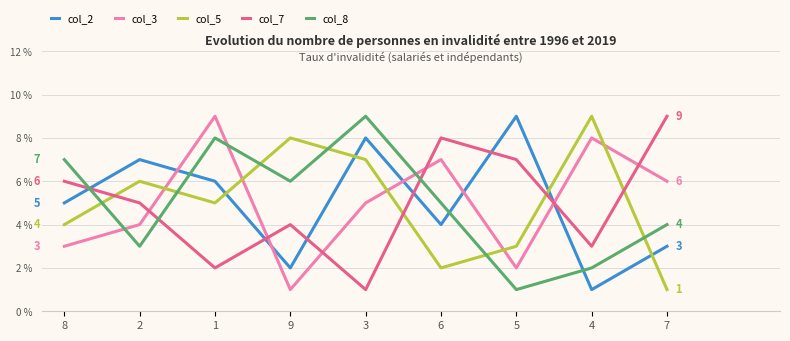

At 3, list the series in order from largest to smallest.

col_8, col_2, col_5, col_3, col_7